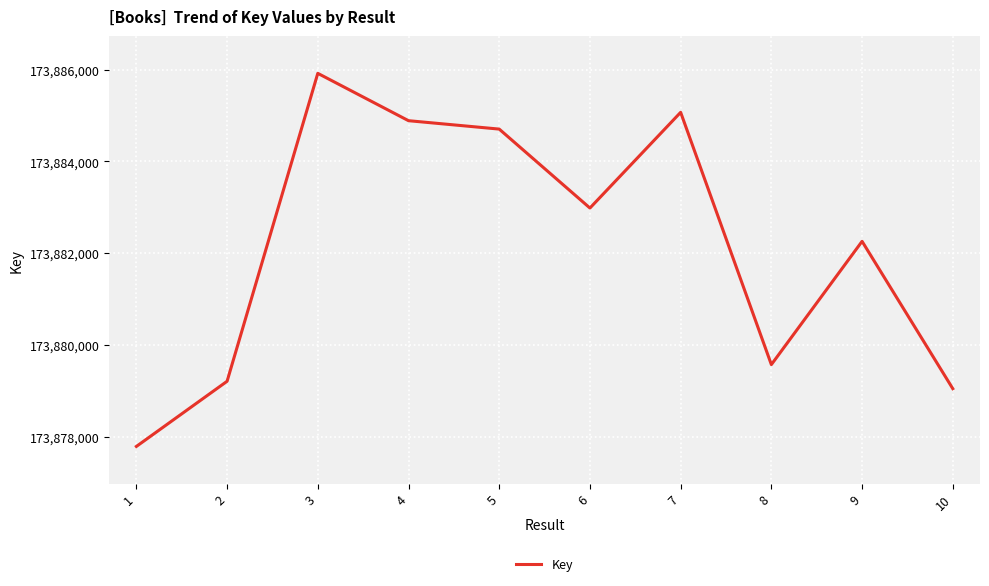

What is the change in value from 5 to 9?

-2444